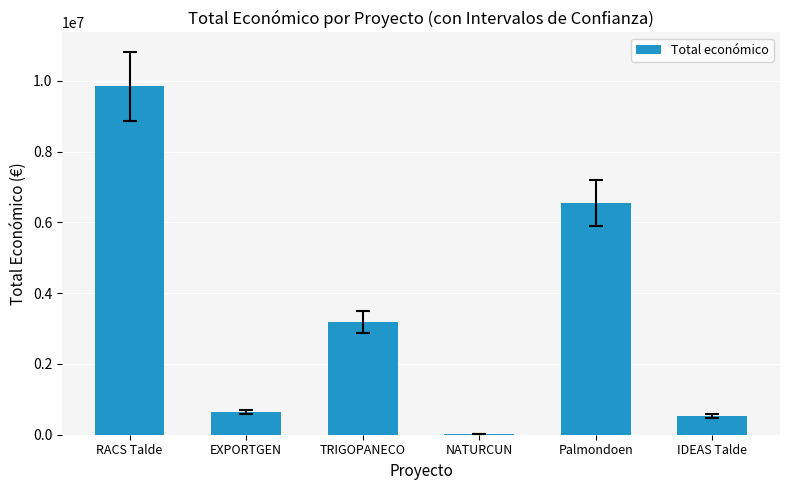

The value at RACS Talde is 17561151. True or false?

False